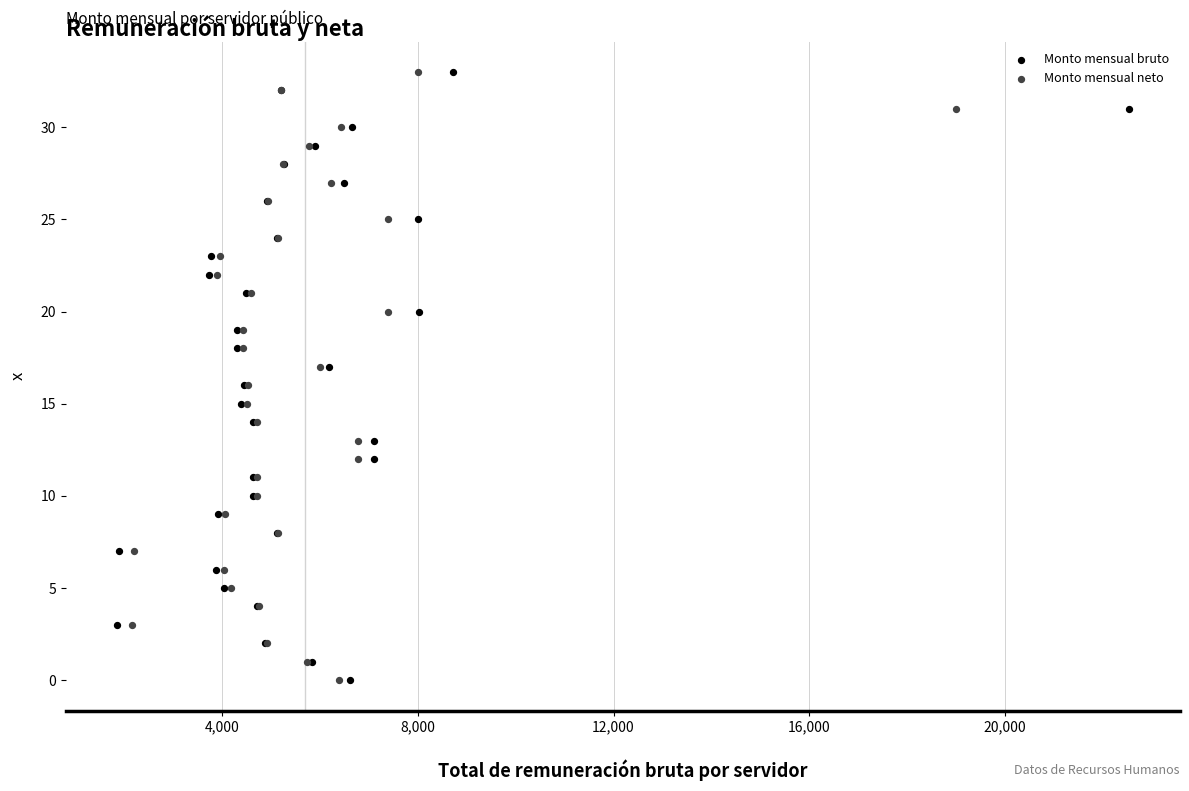

What are all the series names shown in the legend?

Monto mensual bruto, Monto mensual neto